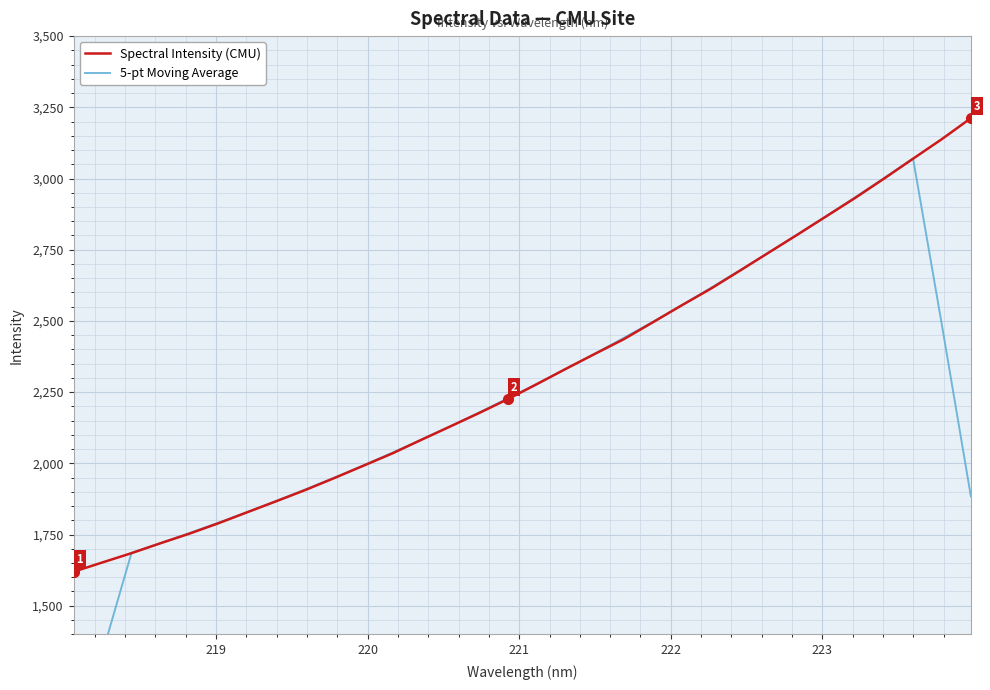

After their last crossing, which series has the higher values: 5-pt Moving Average or Spectral Intensity (CMU)?

Spectral Intensity (CMU)